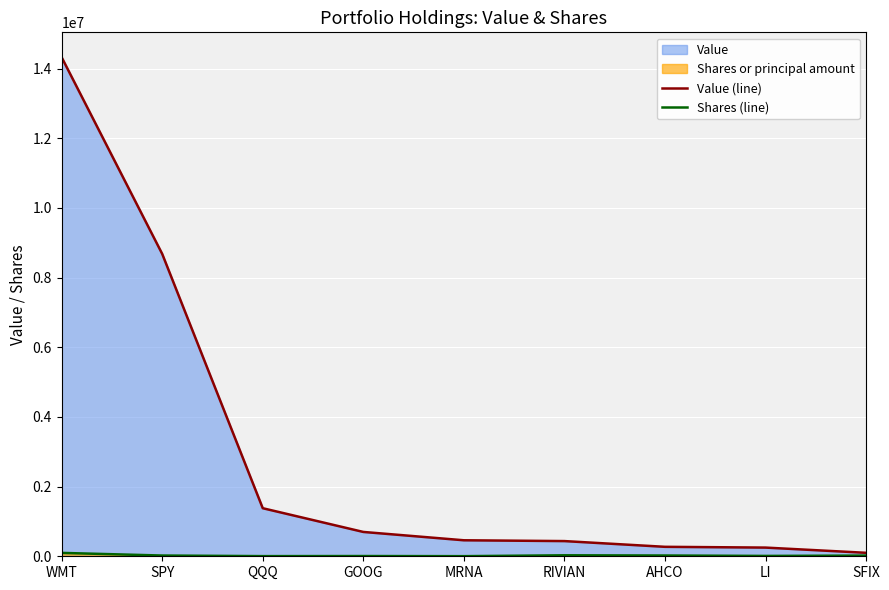

Which category has the lowest value in the Shares (line) series?

MRNA